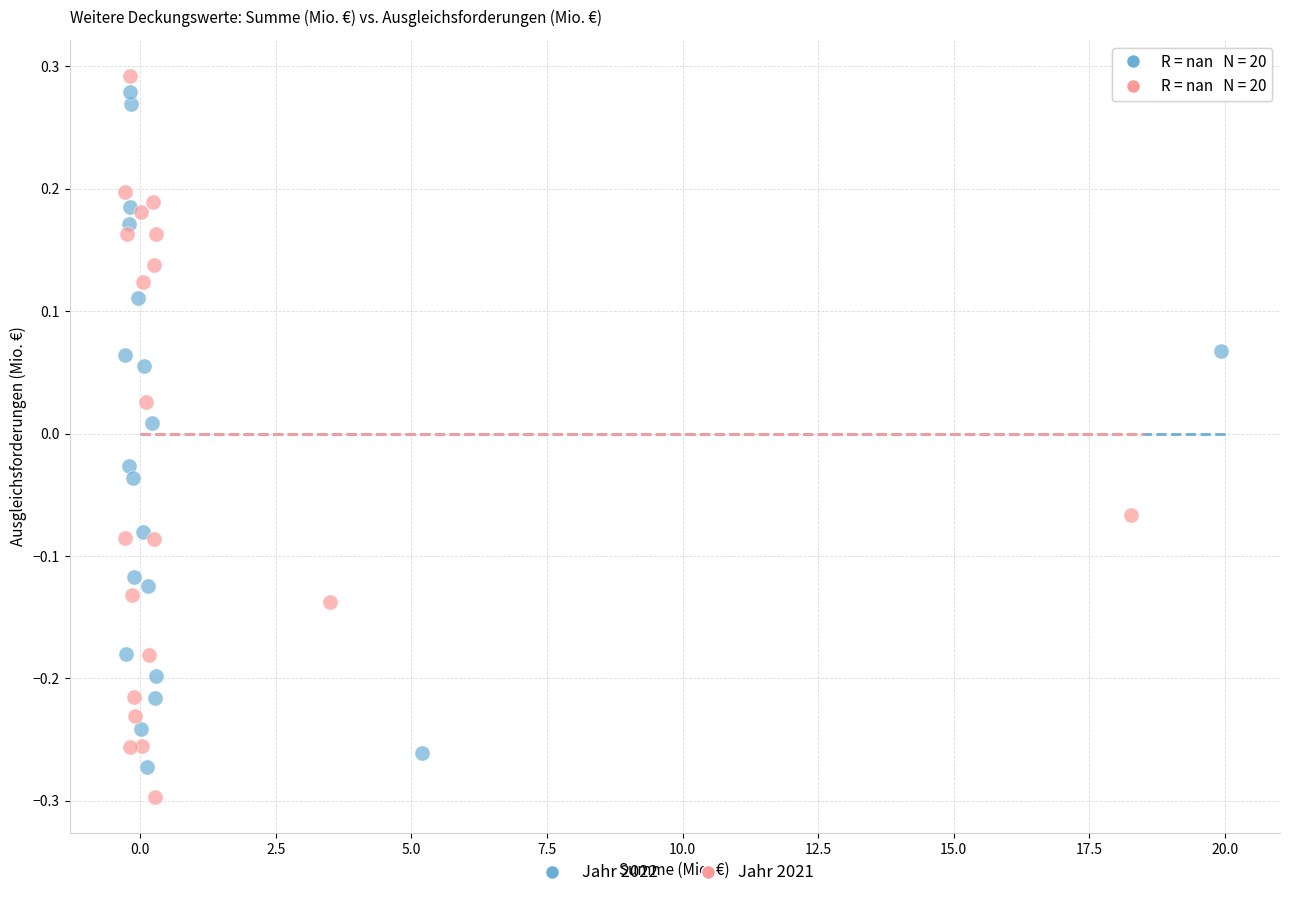

Which series reaches the maximum Y coordinate?

Jahr 2021